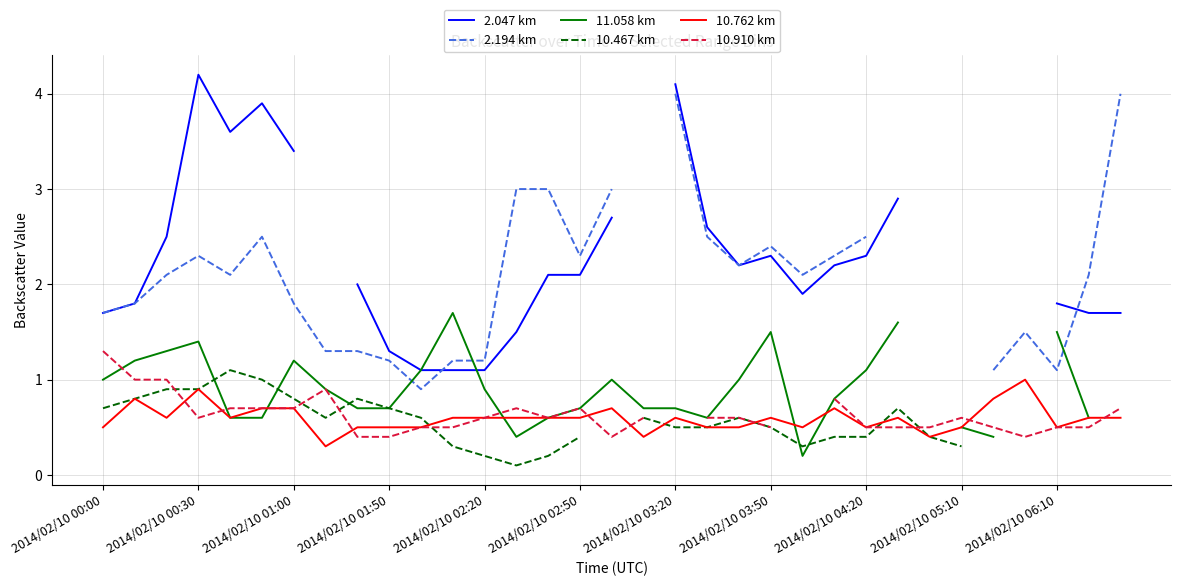

The value of 10.762 km at 2014/02/10 03:50 is 0.6. True or false?

True